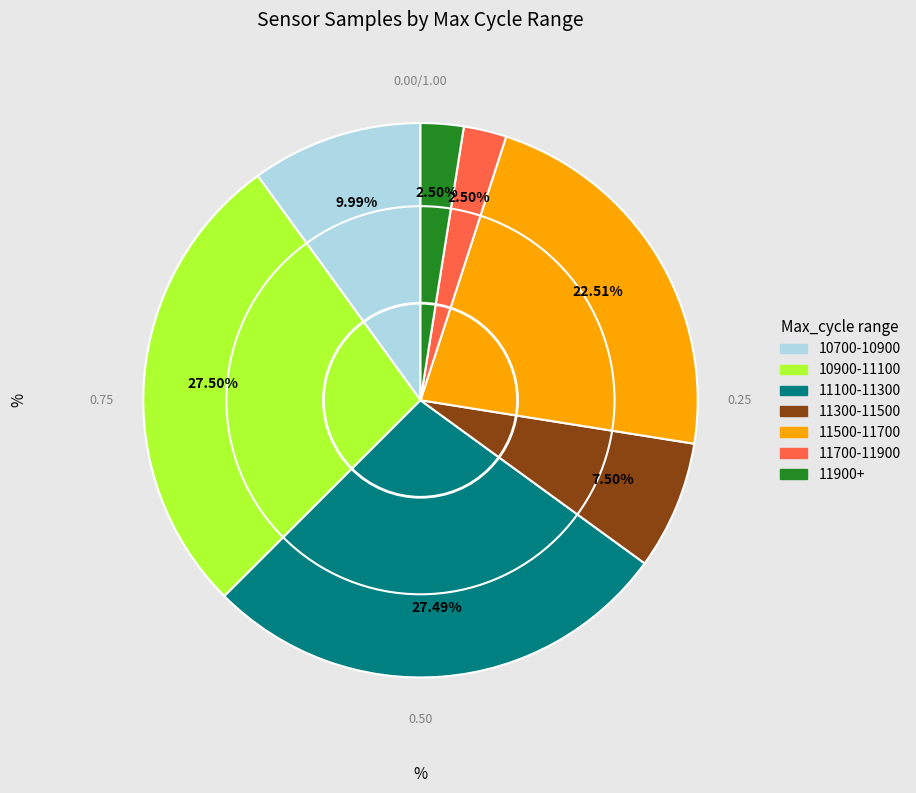

Is there a majority slice in this chart?

No